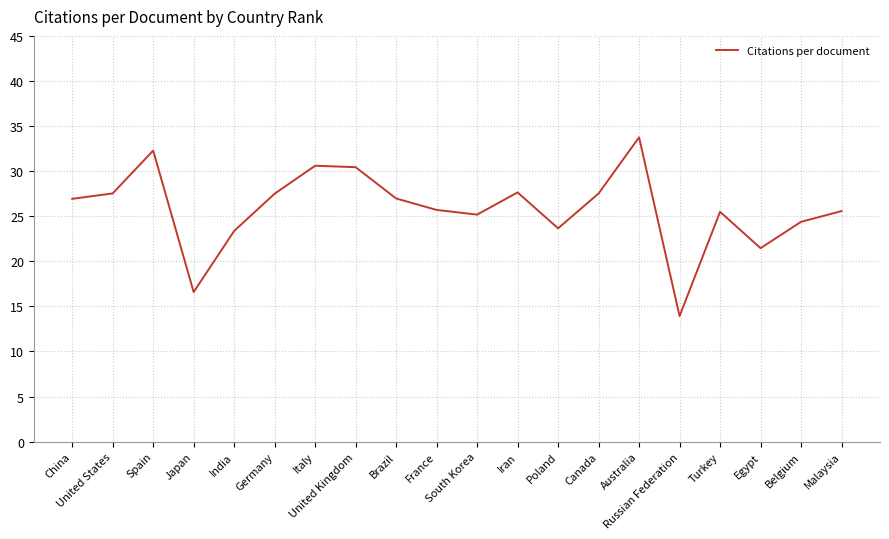

True or false: the data has more than 0 interior local peaks.

True